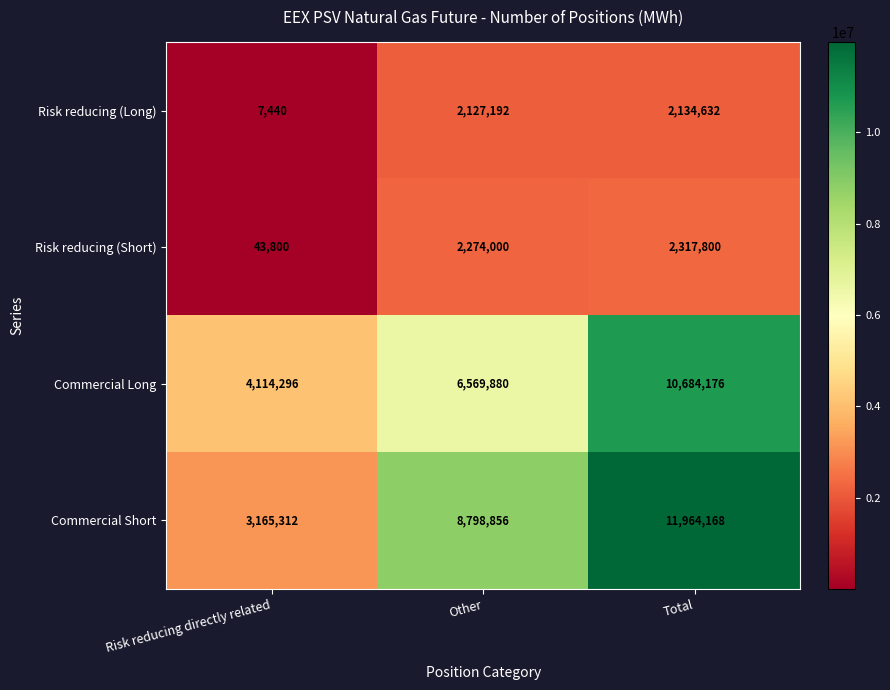

How many series are shown in this chart?

4